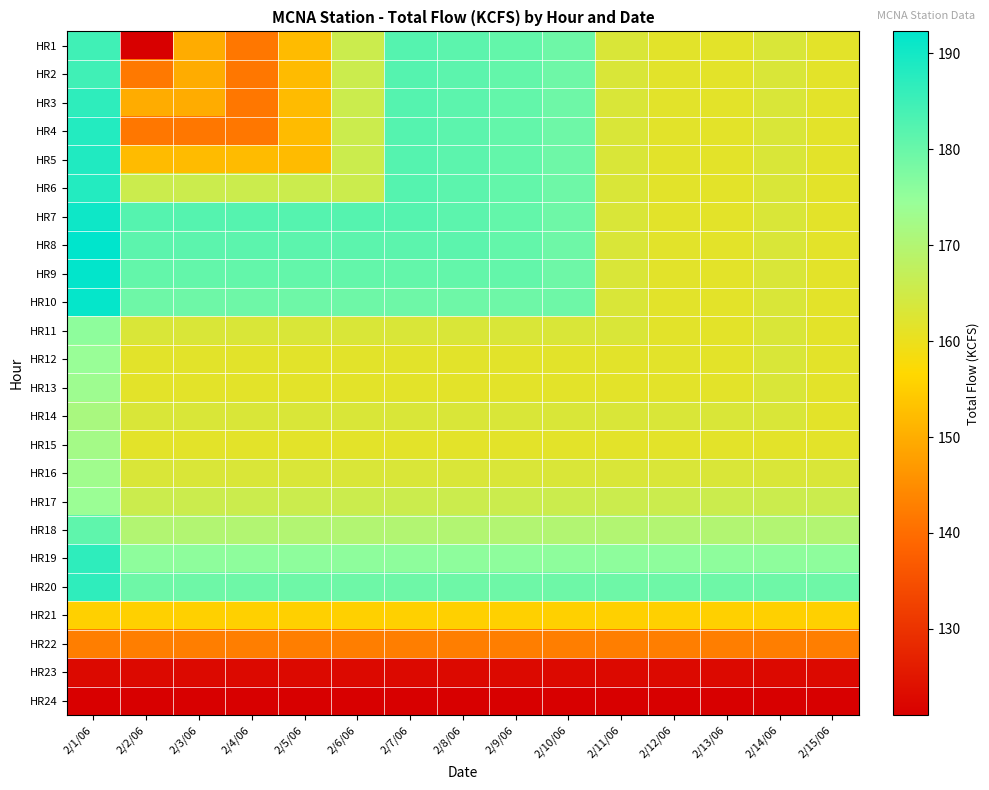

Which label corresponds to the largest value in the chart?

2/1/06